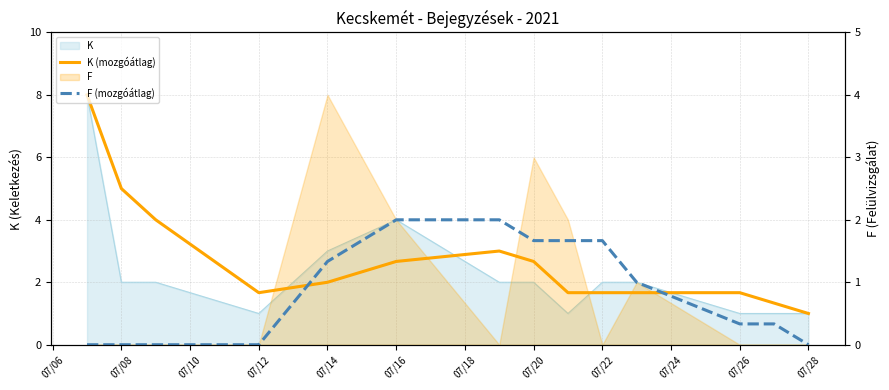

Which series has the largest range (max minus min)?

K (mozgóátlag)